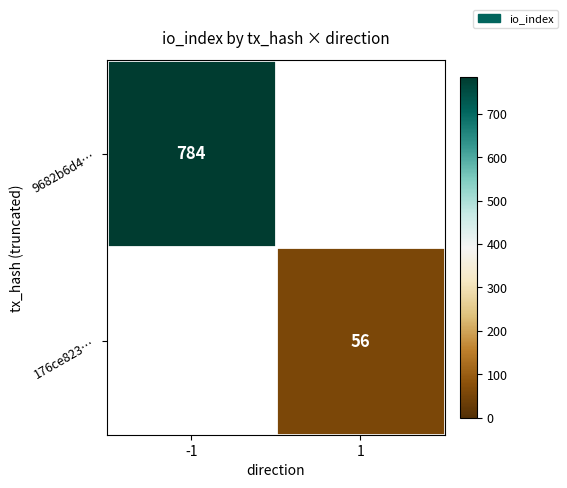

True or false: 9682b6d4… has a value of 1130 at -1.

False